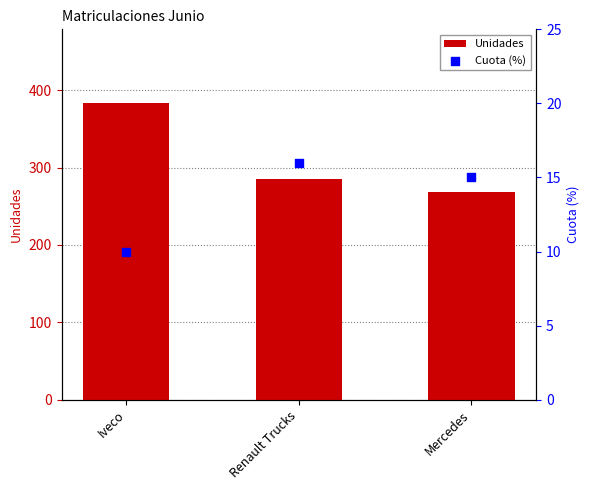

Which series has the widest spread of Y values?

Unidades